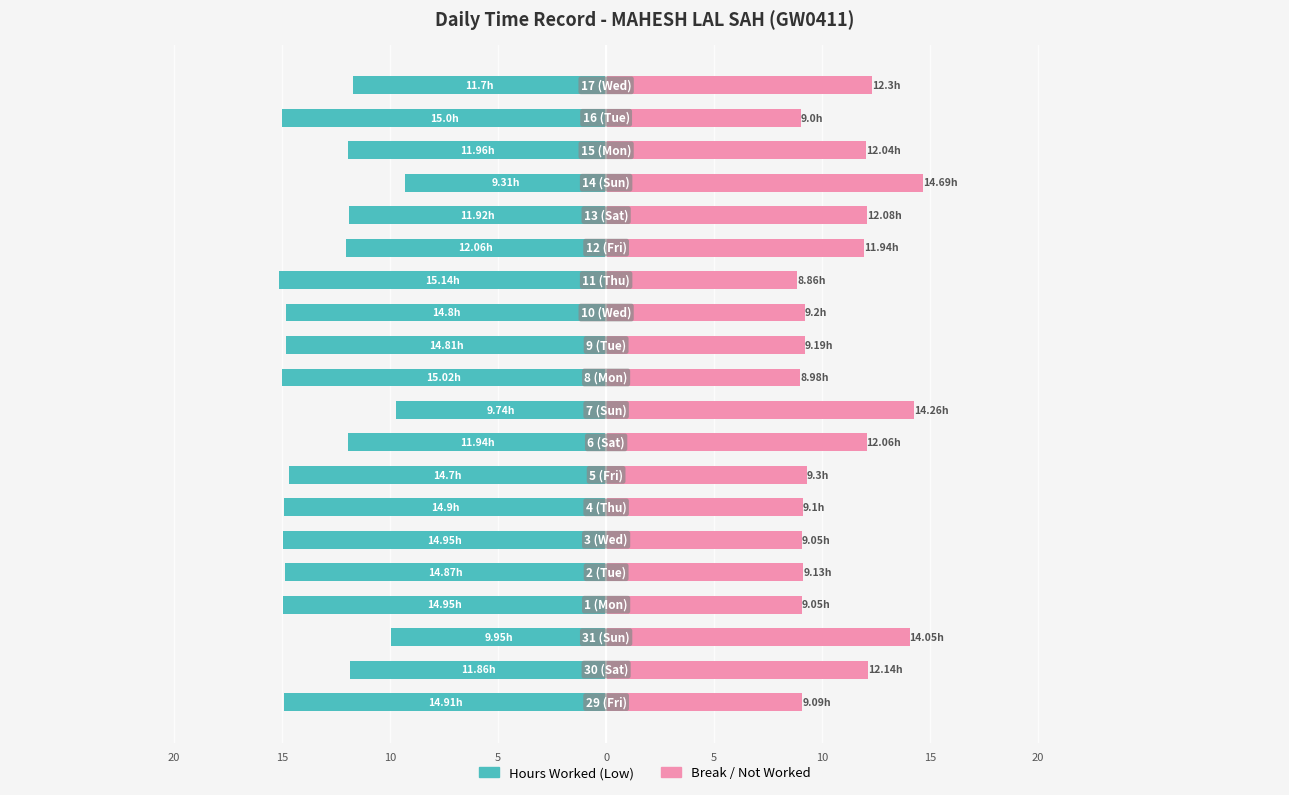

The Hours Worked (Low) series shows -3.4 at 16. True or false?

False